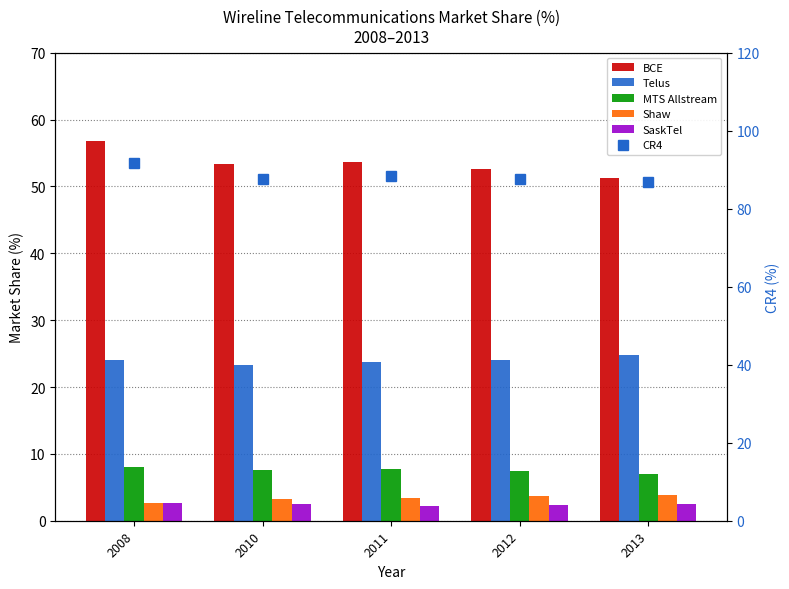

What is the value of the Shaw bar at the 1st from the left?

2.7